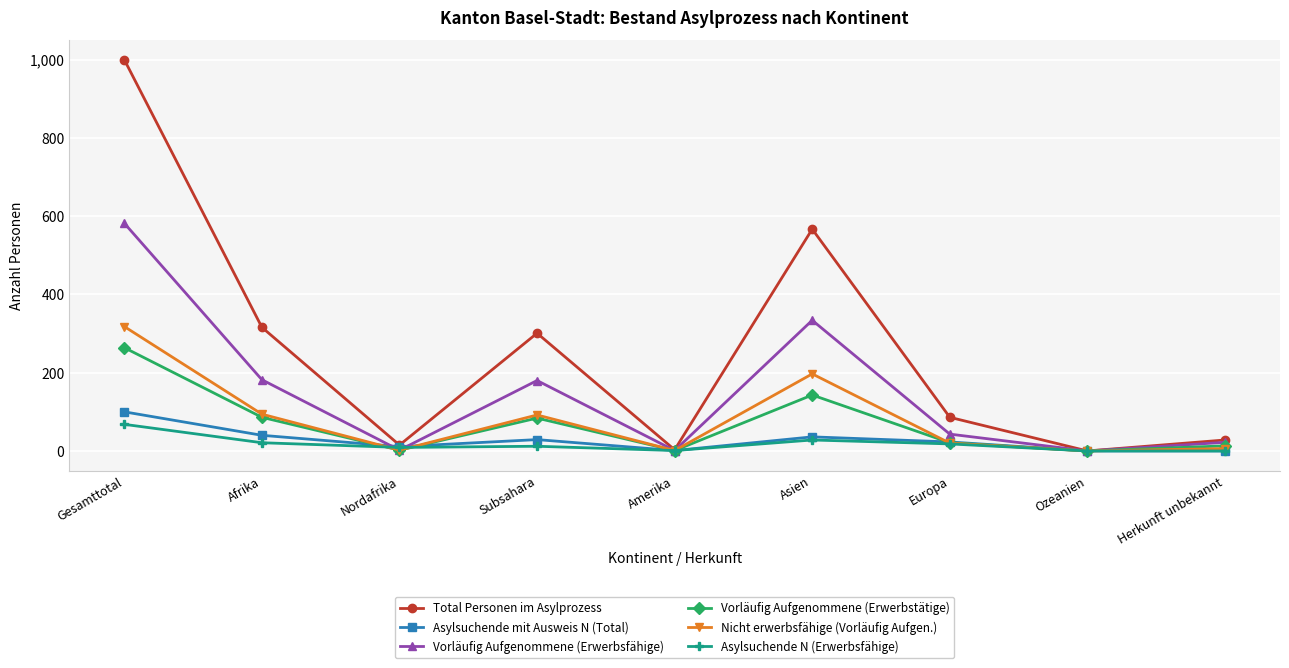

At which label does Asylsuchende mit Ausweis N (Total) first exceed 23?

Gesamttotal